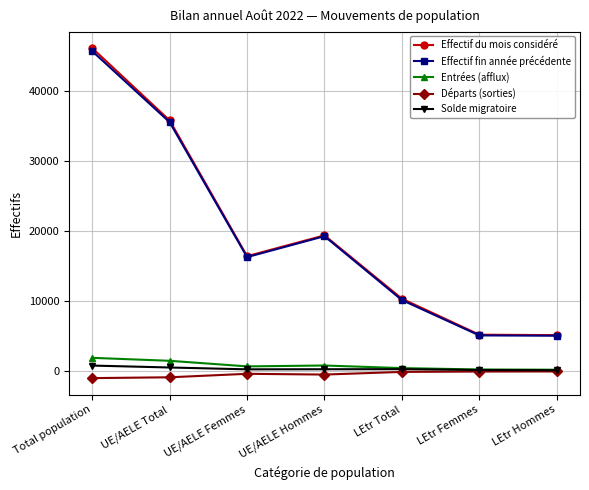

True or false: Effectif fin année précédente and Entrées (afflux) cross at least once.

False